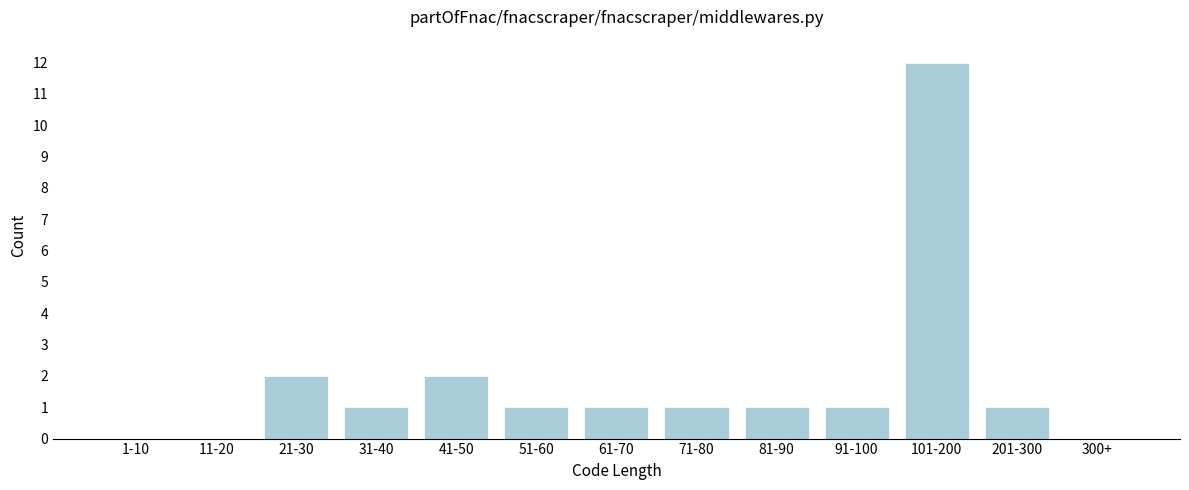

Reading left to right, extract all data points from this chart.

1-10=0	11-20=0	21-30=2	31-40=1	41-50=2	51-60=1	61-70=1	71-80=1	81-90=1	91-100=1	101-200=12	201-300=1	300+=0